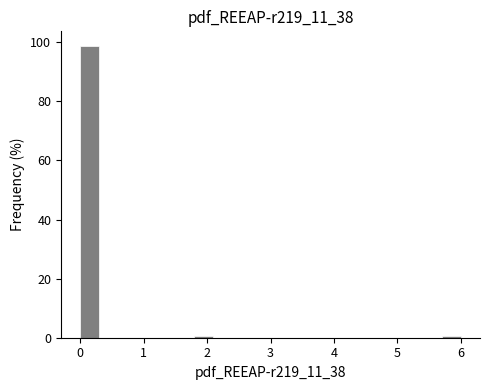

Around what value on the x-axis is the tallest bar? Give the approximate position of its centre, as read against the axis.

0.2